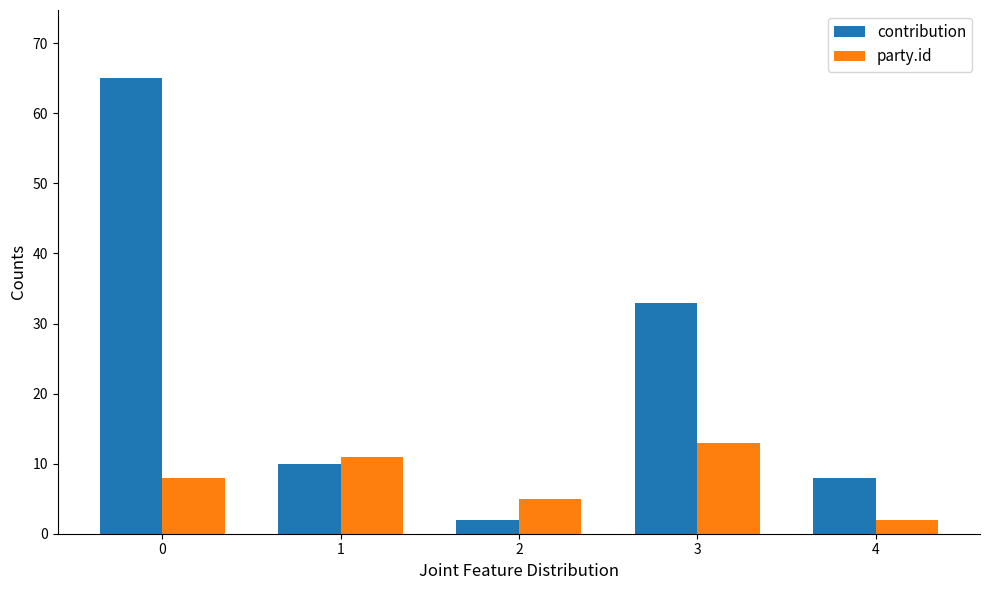

How many distinct data groups are displayed?

2